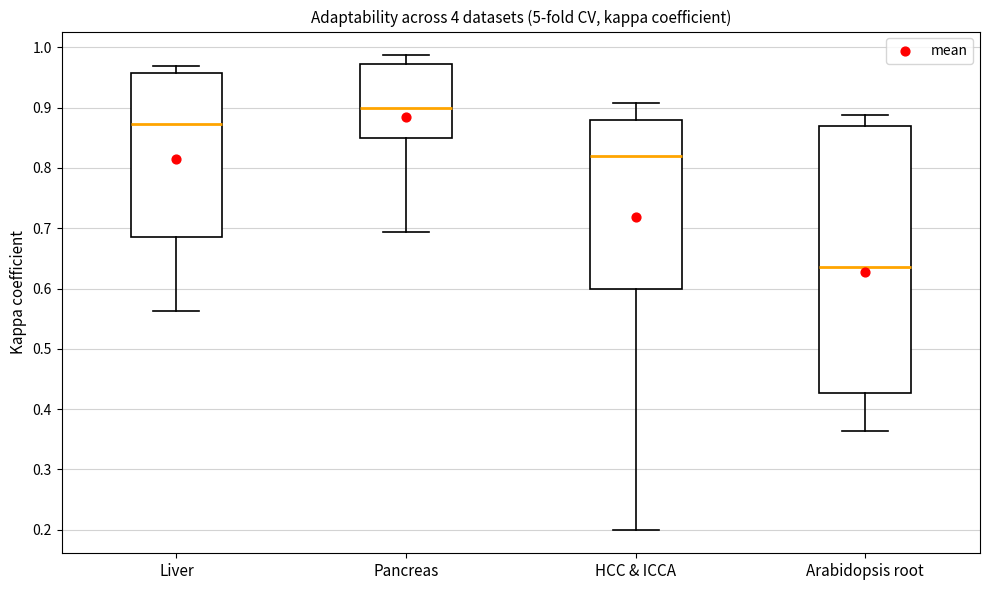

Which box's median line is the highest?

Pancreas